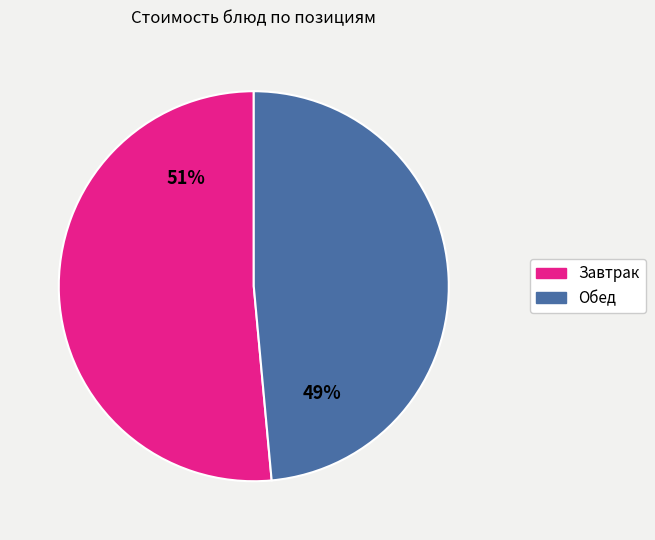

Which slice is the largest?

Завтрак